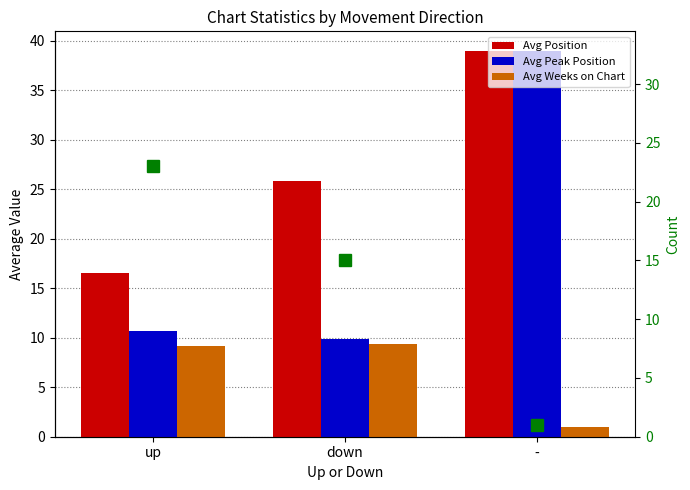

At which category is the sum across all series the highest?

-